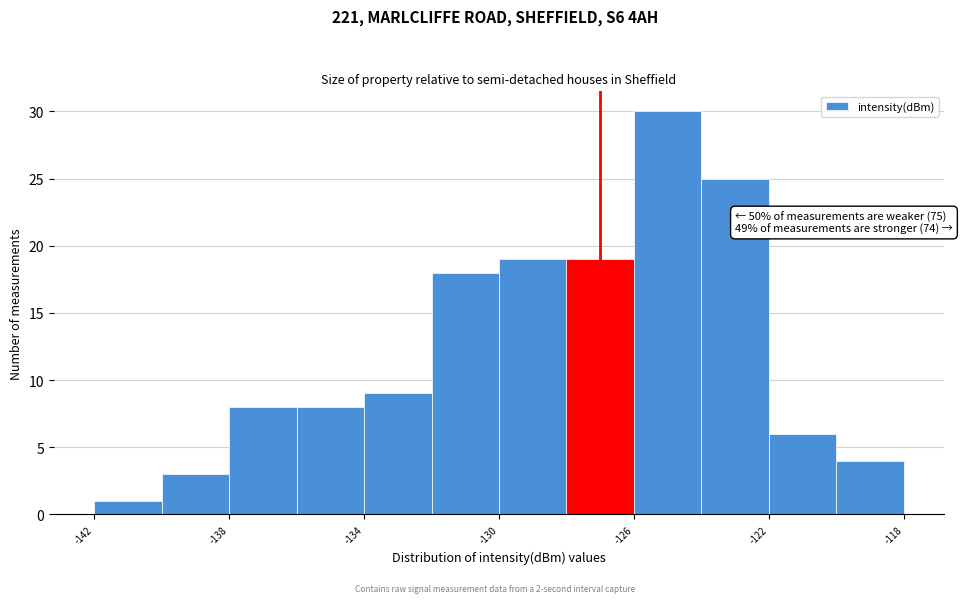

Over which range of the x-axis is the bar tallest?

-126 to -124